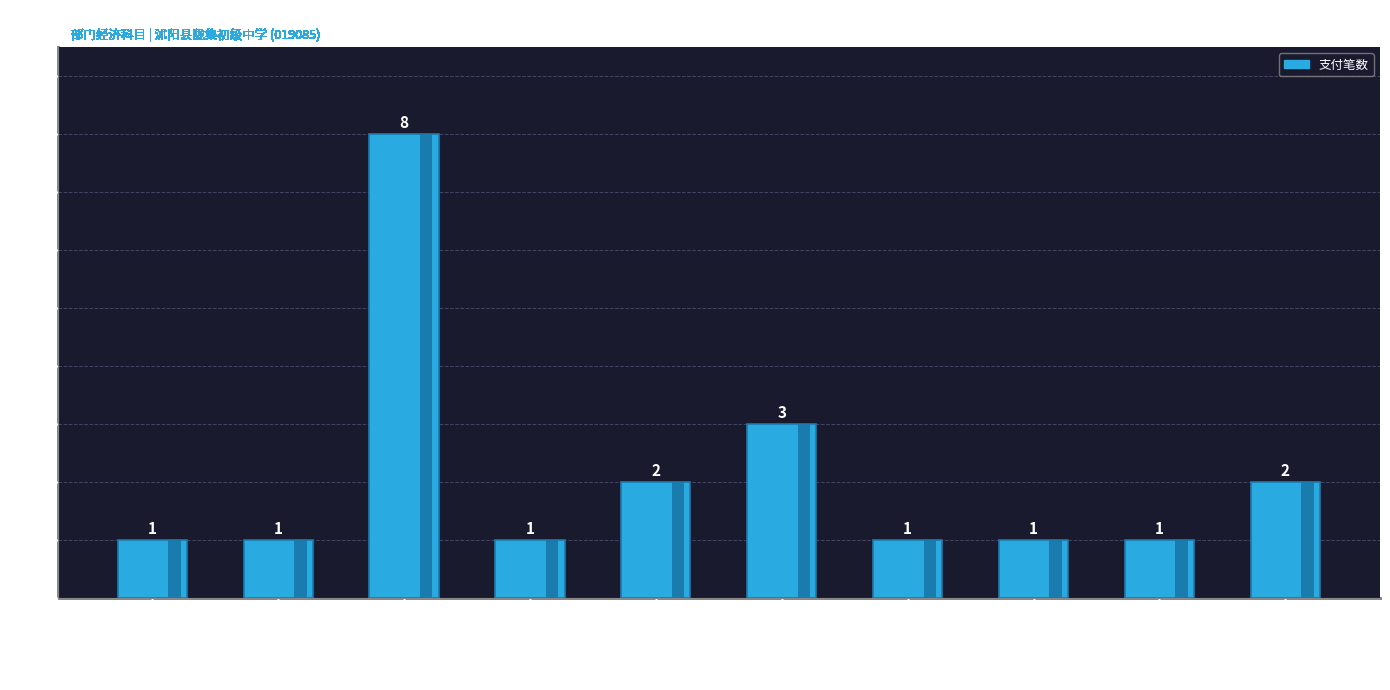

What is the ratio of the value at 机关事业单位基本养老保险缴费 to the value at 其他社会保障缴费?

0.5